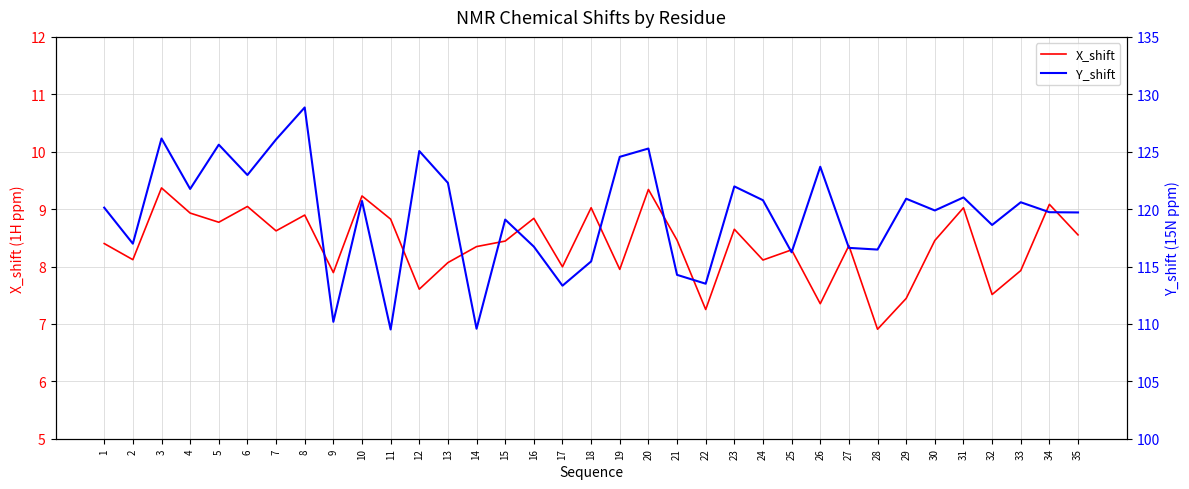

What is the average value of the Y_shift series?

119.6